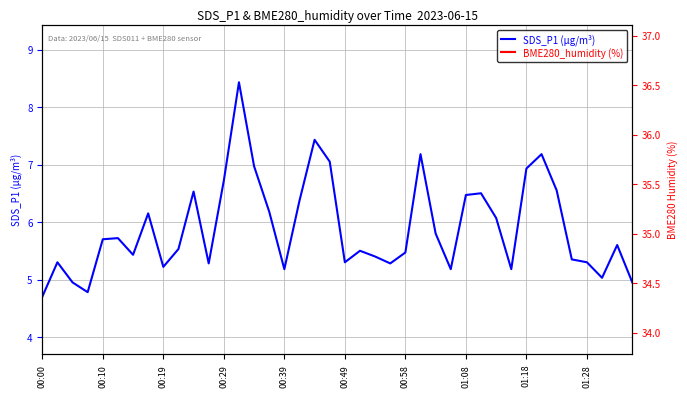

Which series has the largest total across all categories?

BME280_humidity (%)